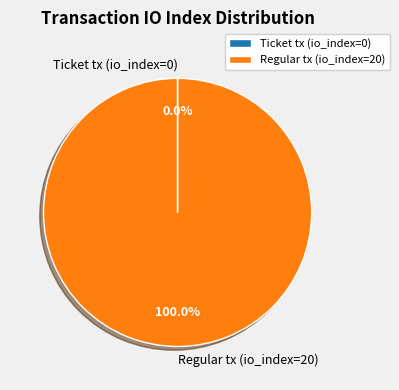

What percentage is the Regular tx (io_index=20) slice, to the nearest percent?

100%